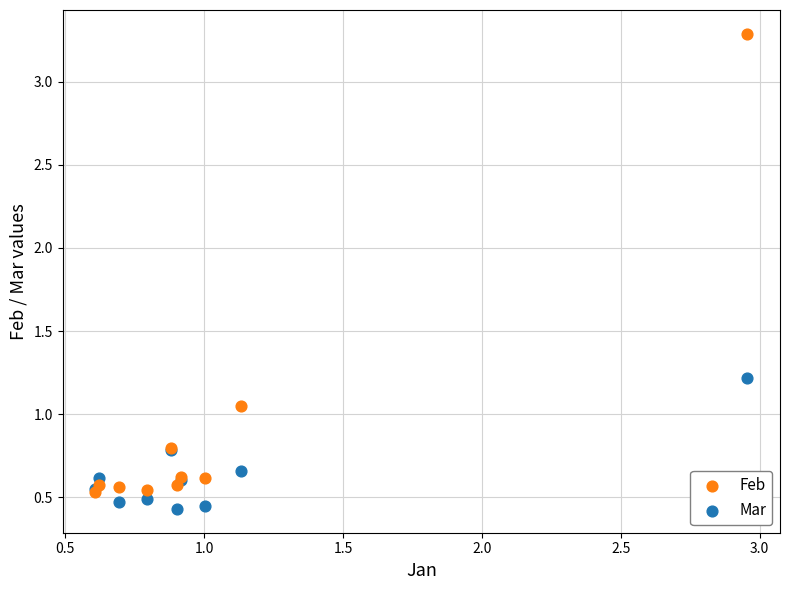

Which series has the widest spread of Y values?

Feb